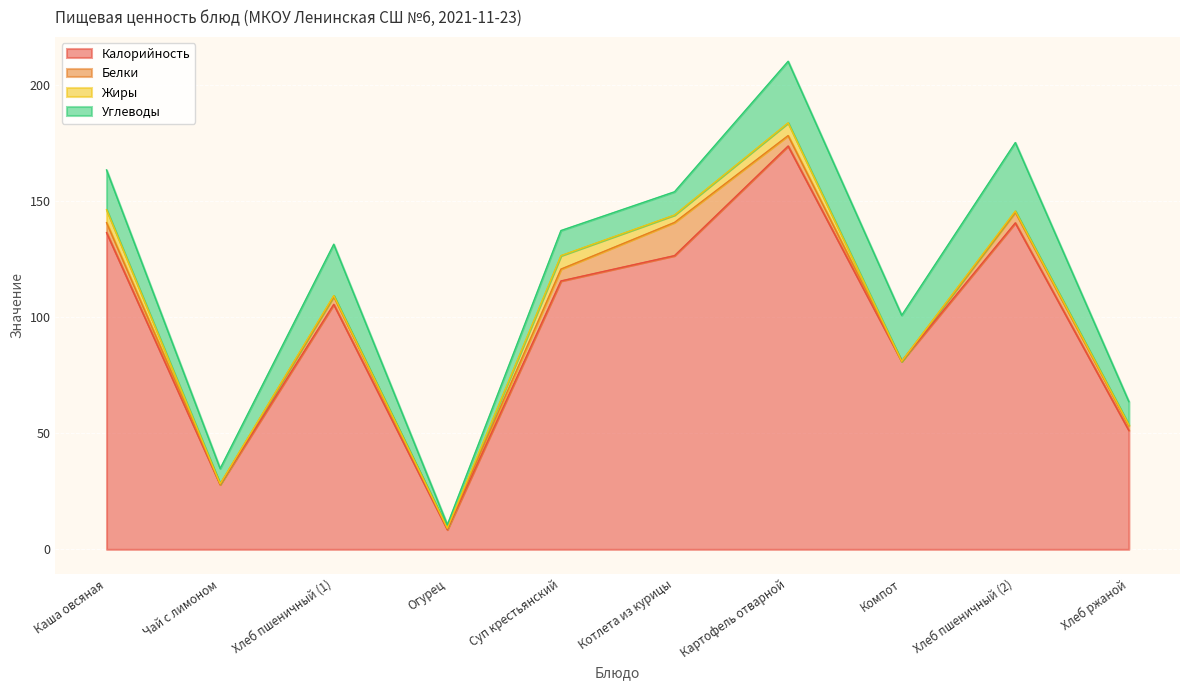

At which category does Калорийность reach its first local valley?

Чай с лимоном